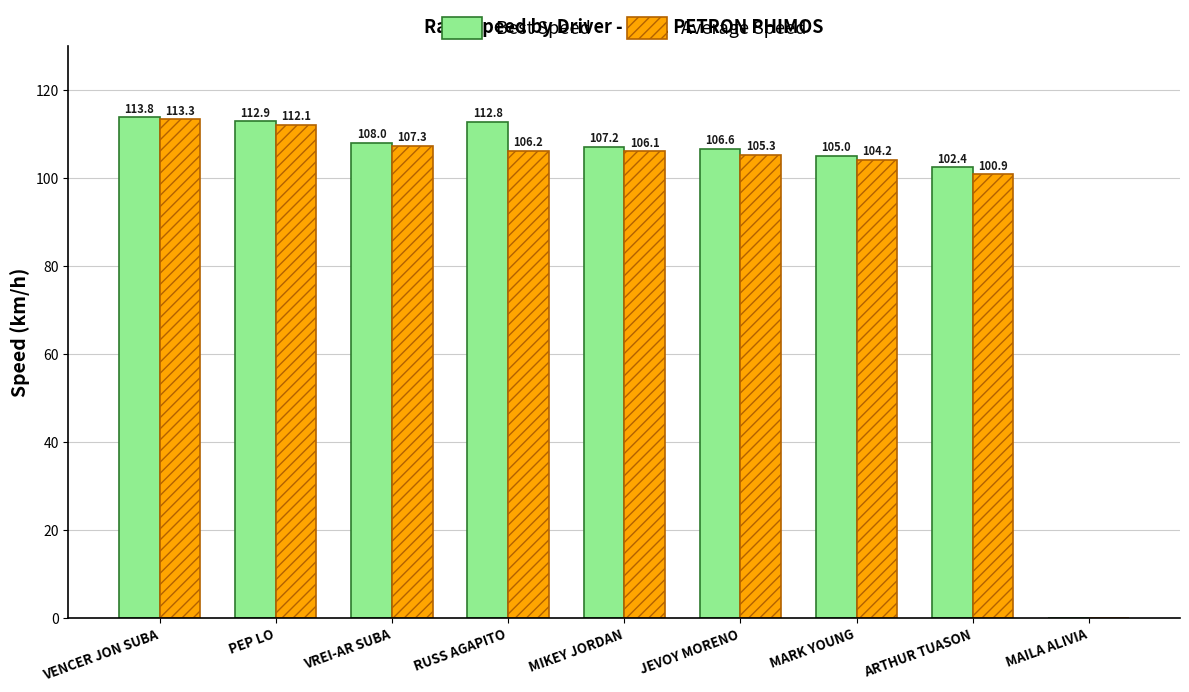

Is it true that Best Speed equals 140.5 at MIKEY JORDAN?

False